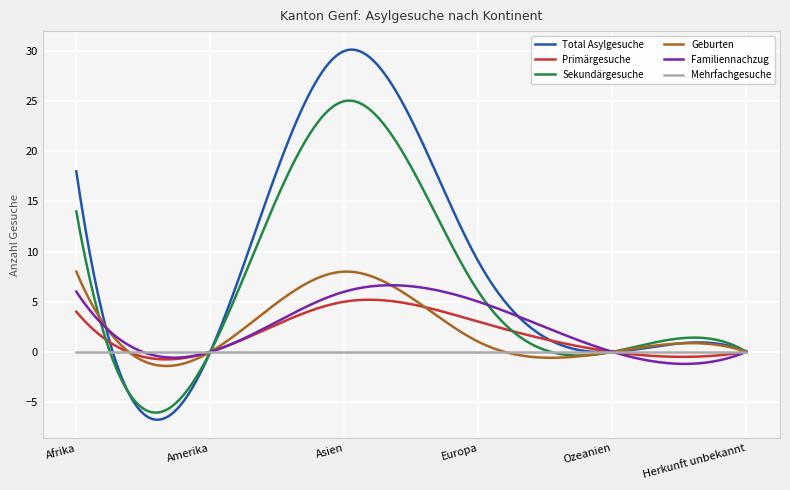

Which series has the largest total across all categories?

Total Asylgesuche